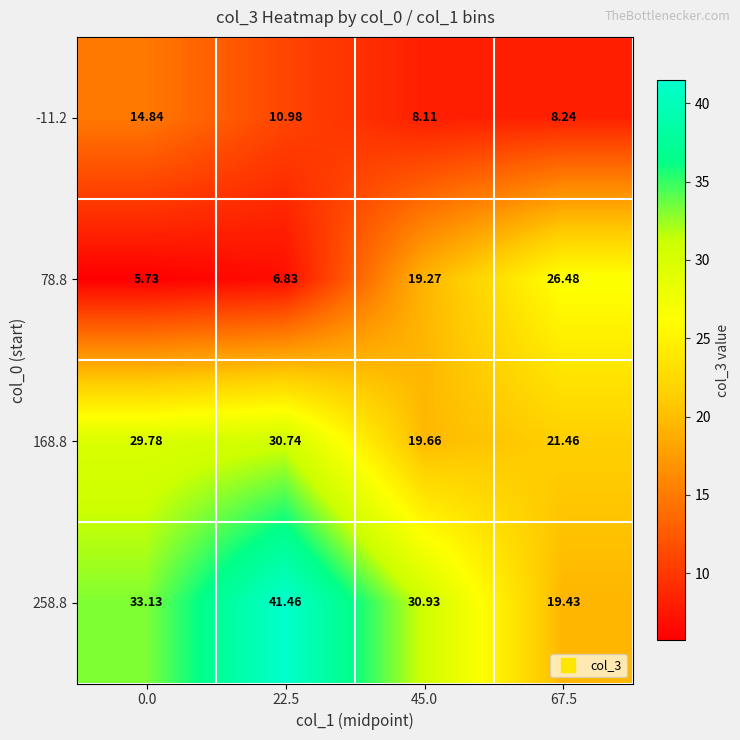

What is the total value across all series at 22.5?

90.0